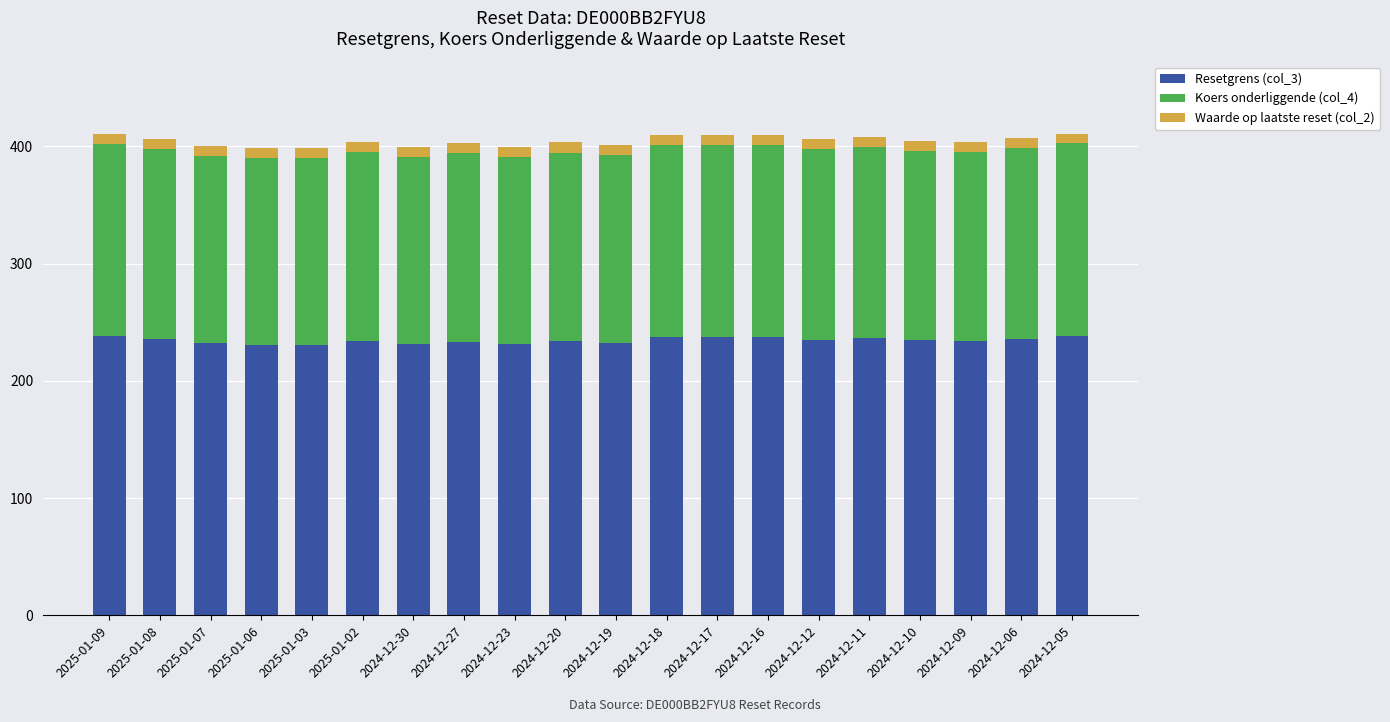

What is the highest value of the Resetgrens (col_3) series?

238.2